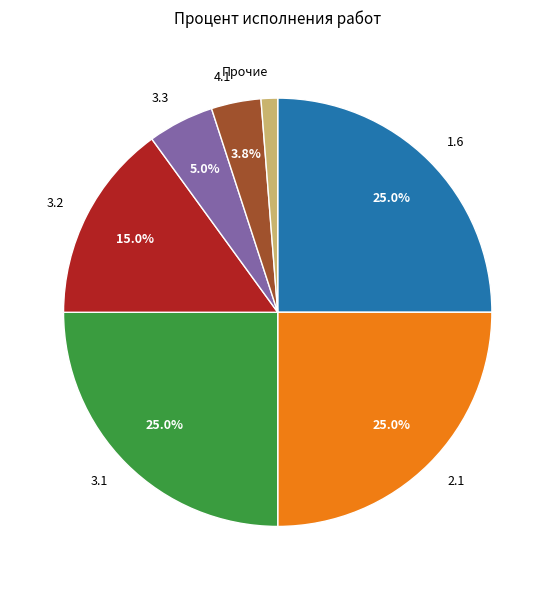

Is 2.1 the majority of the pie?

No